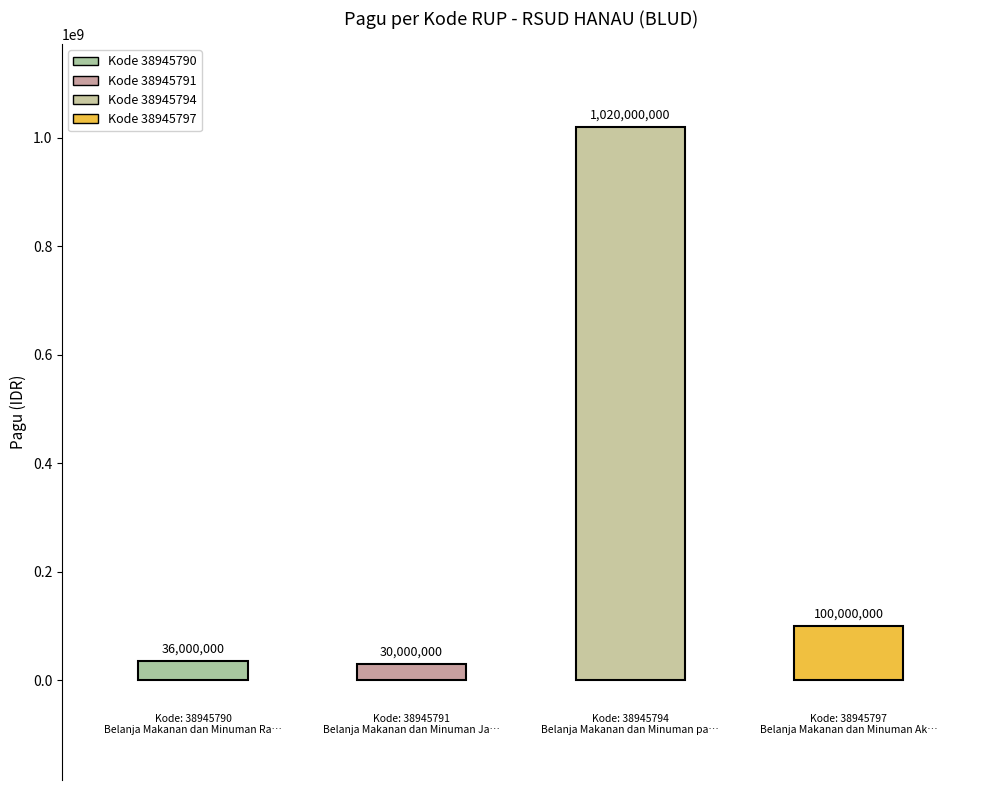

At which category does the chart reach its minimum across all series?

38945791